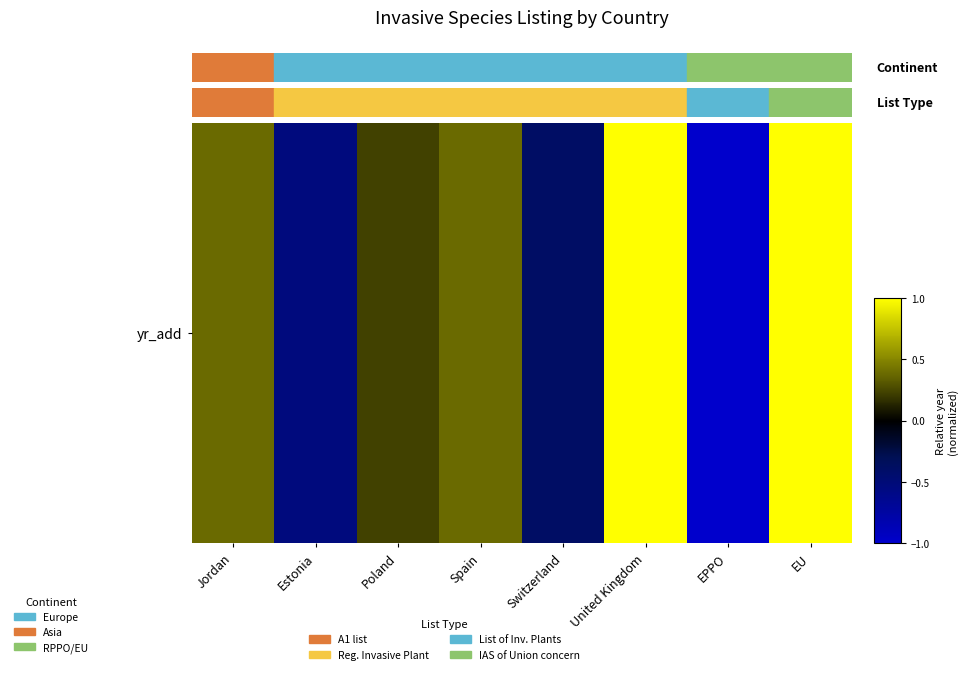

How many values are between 0 and 1?

5